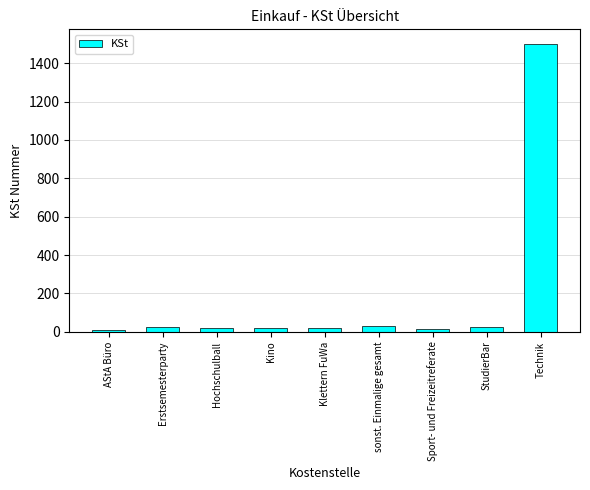

What is the ratio of the value at sonst. Einmalige gesamt to the value at Klettern FuWa?

1.4